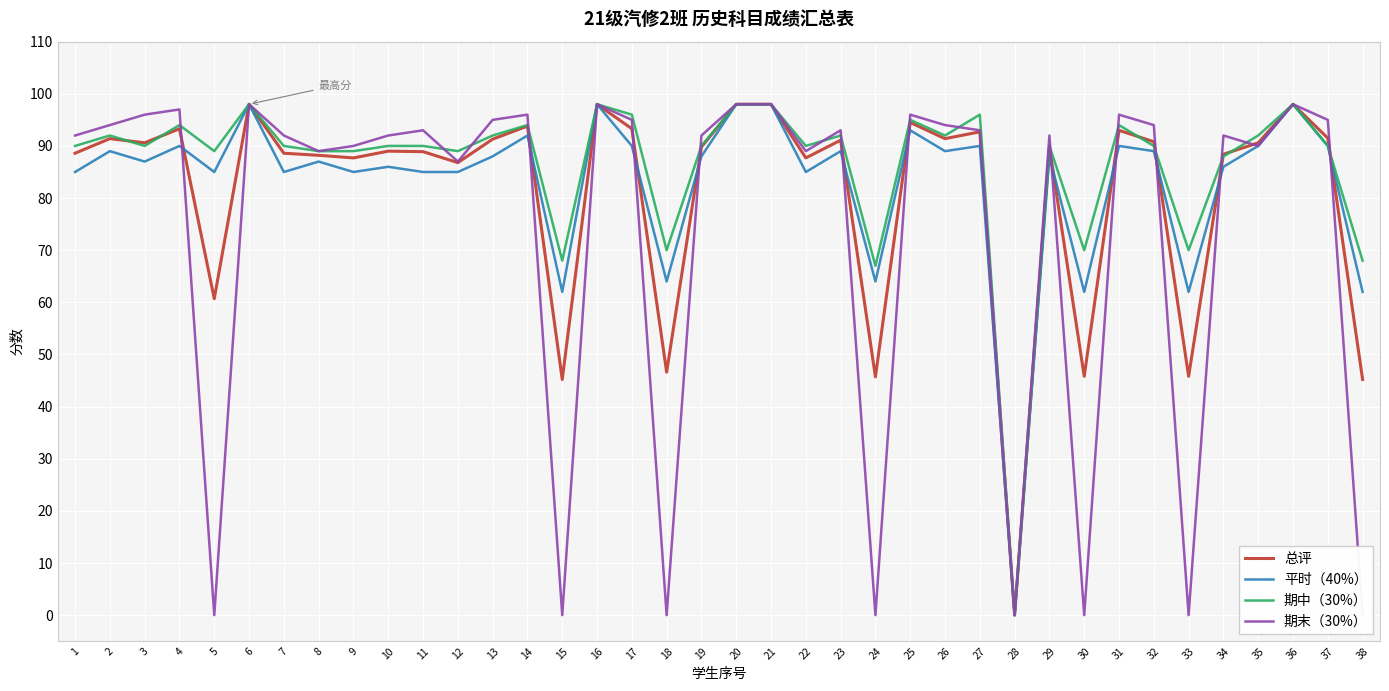

Which series has the largest total across all categories?

期中（30%）